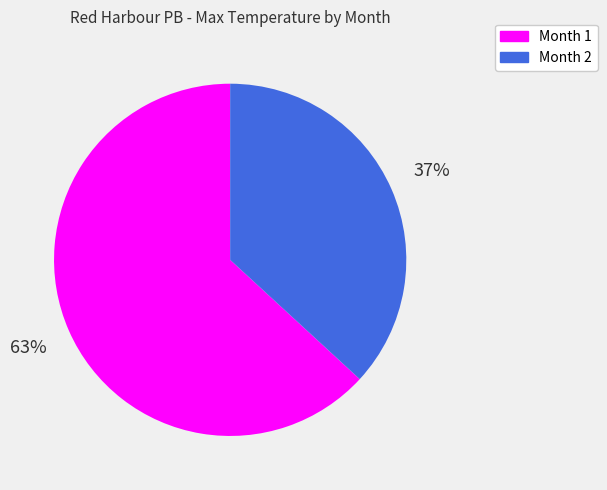

To the nearest percent, what is the difference between the largest and smallest slice percentages?

26%